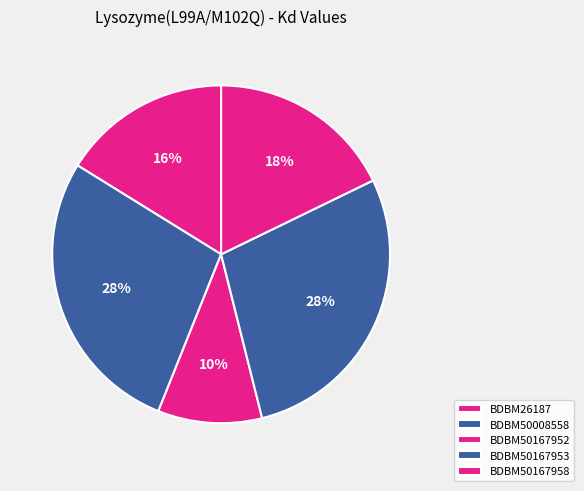

Which category has the biggest portion of the pie?

BDBM50167953